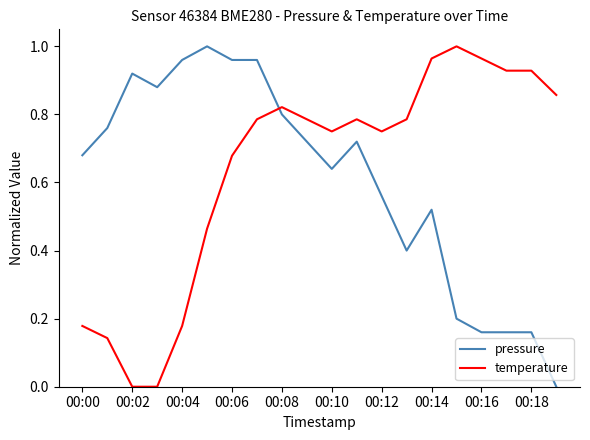

True or false: pressure and temperature cross at least once.

True